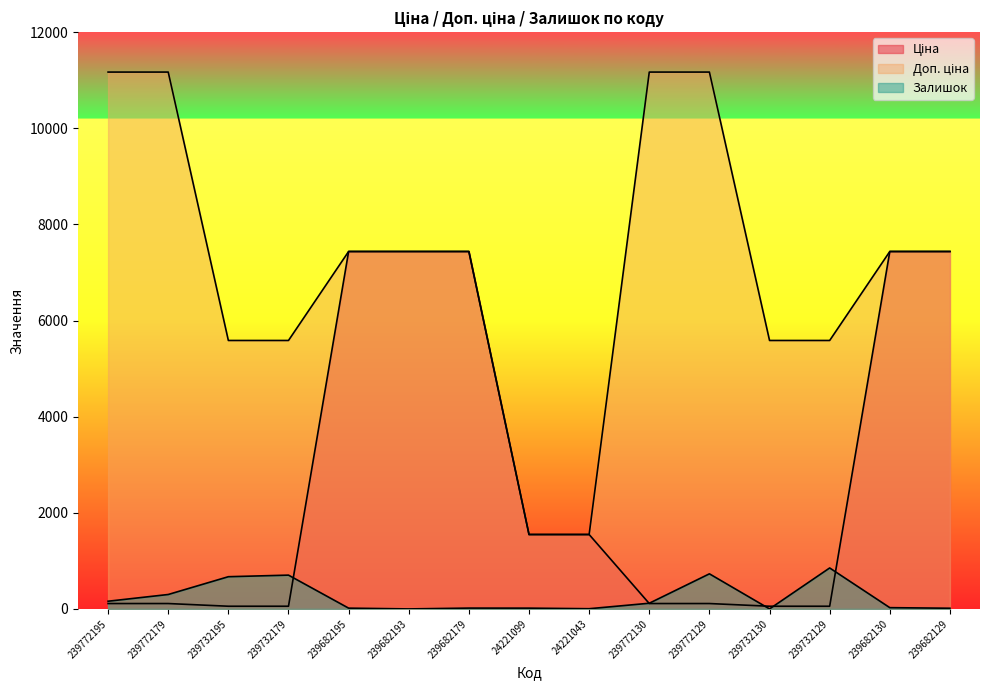

Between 239772130 and 239682130, which series saw the biggest shift?

Ціна